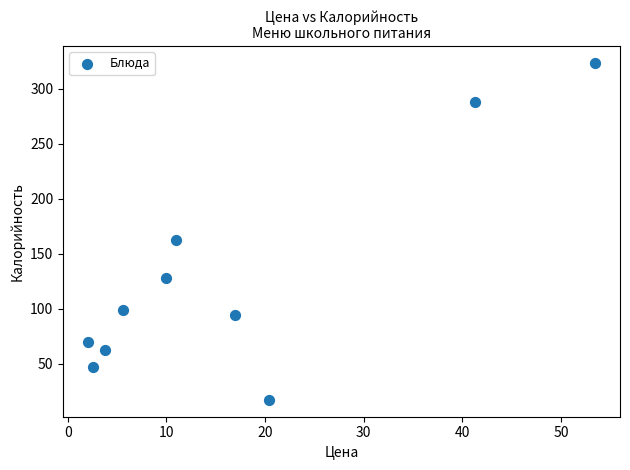

What is the average X value?

16.7